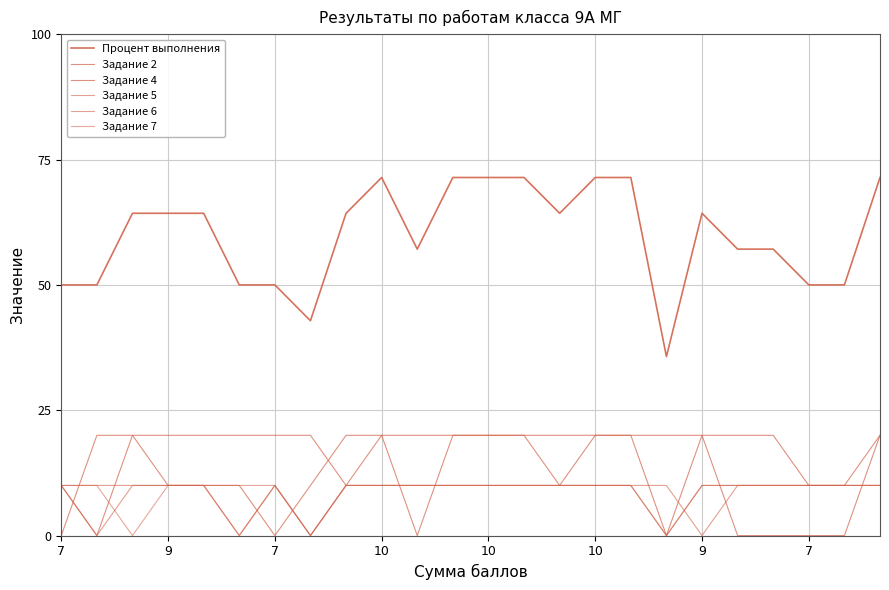

Where is Задание 6 nearest to the value 5?

7